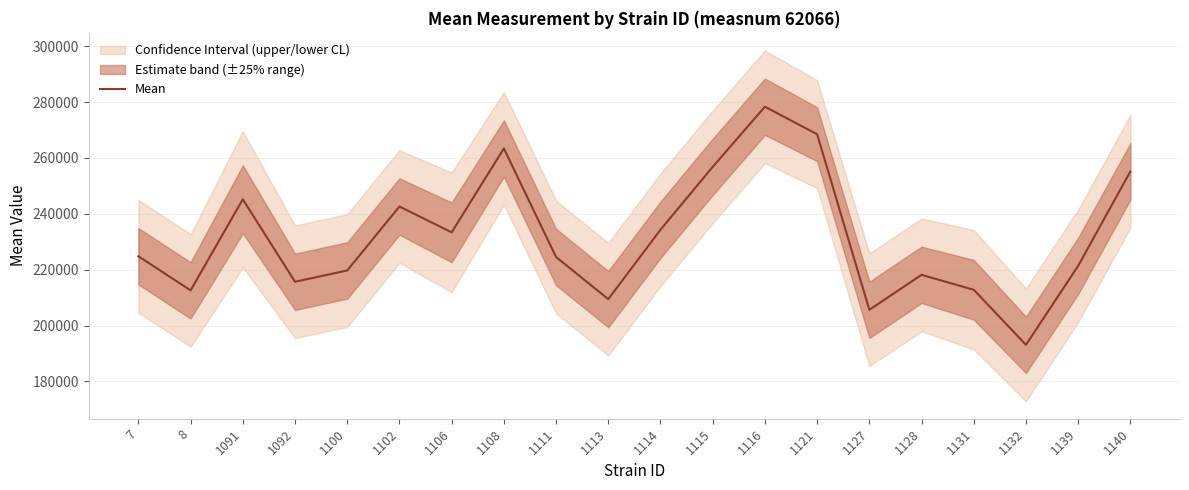

What is the difference between the values at 1128 and 1131?

5345.2